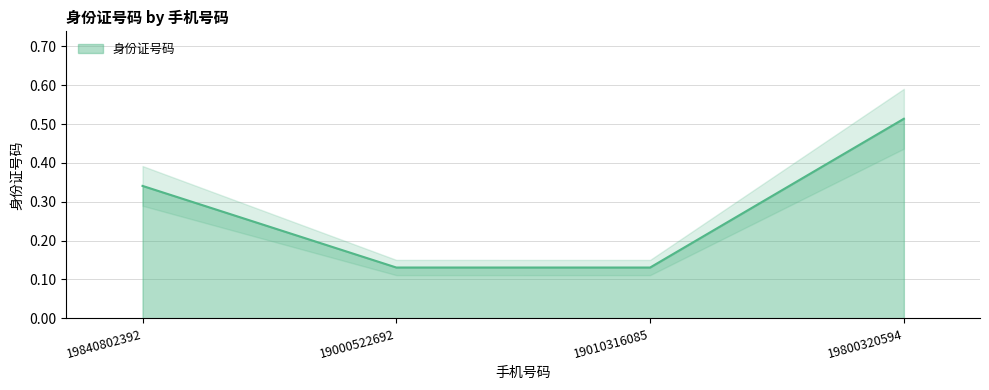

What position from the left is 19000522692?

2